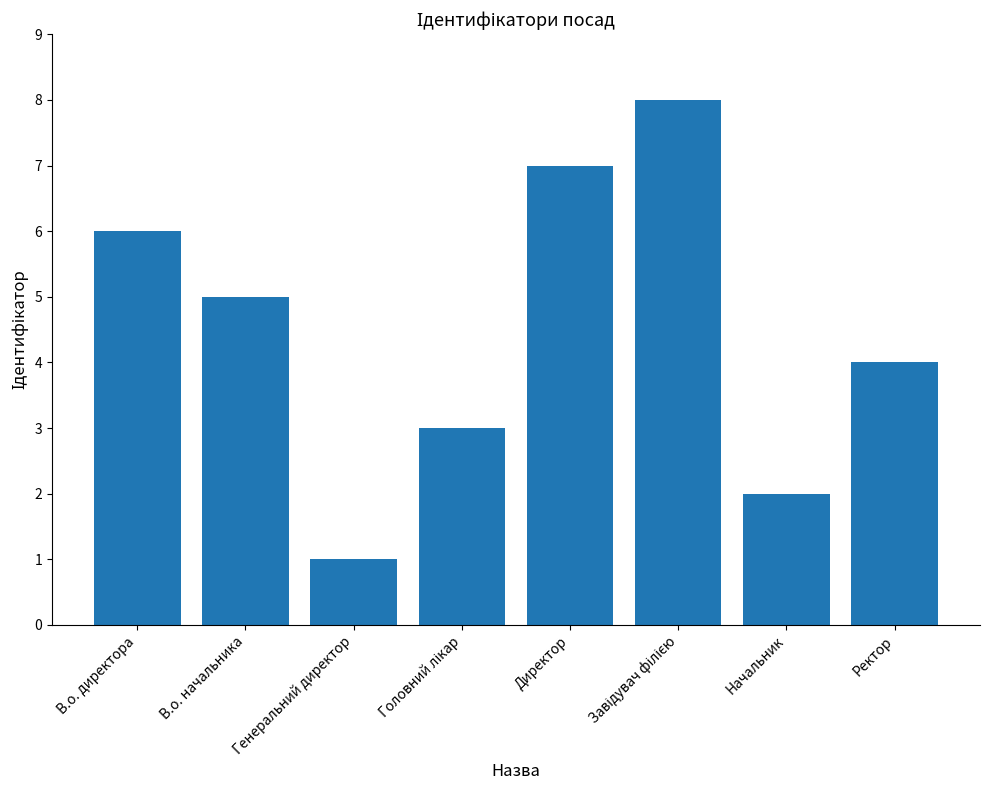

The chart shows a value of 1 at Генеральний директор. True or false?

True